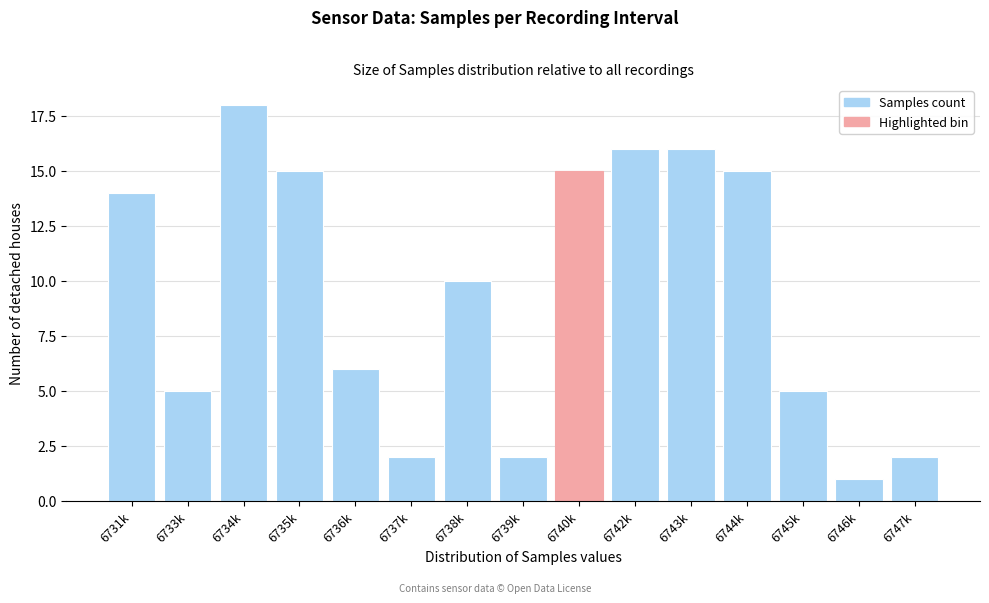

Reading right to left, transcribe all the data shown in this chart.

6747k=2	6746k=1	6745k=5	6744k=15	6743k=16	6742k=16	6740k=15	6739k=2	6738k=10	6737k=2	6736k=6	6735k=15	6734k=18	6733k=5	6731k=14